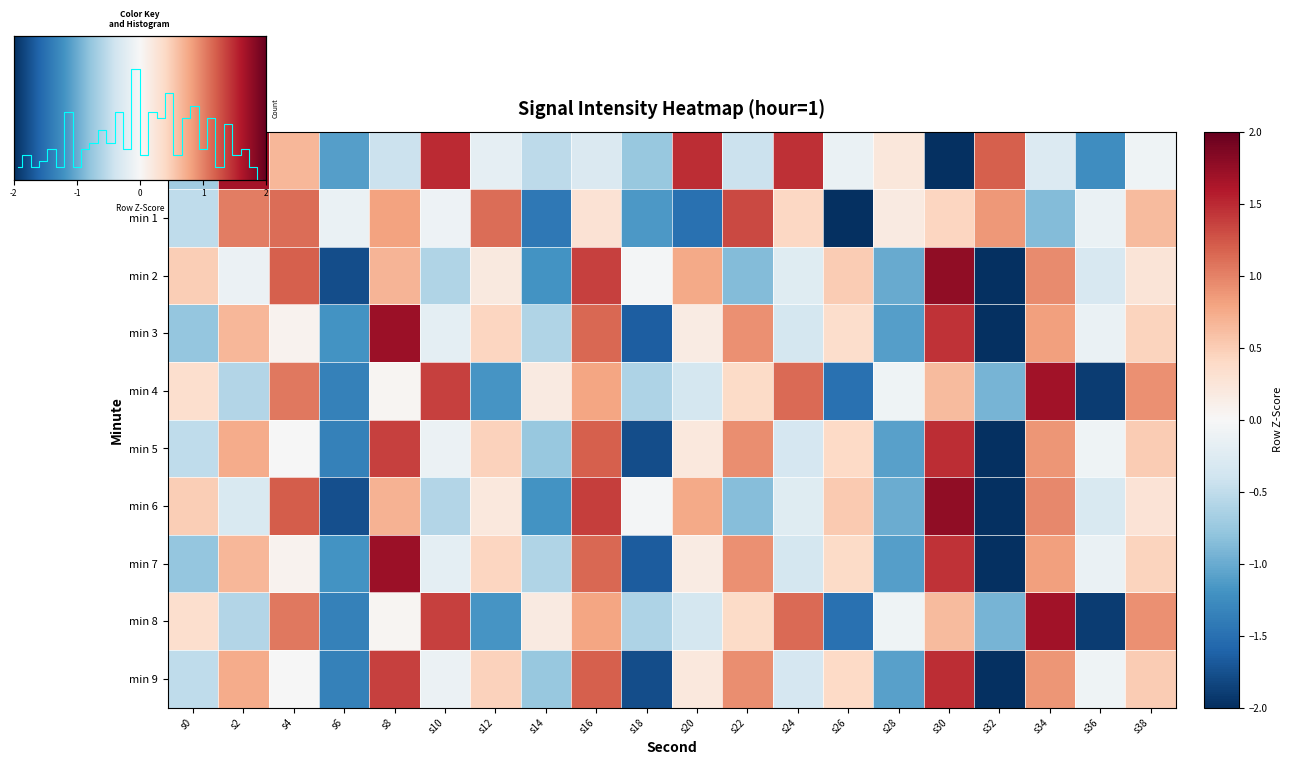

What value does the 7 series have at s16?

1.2